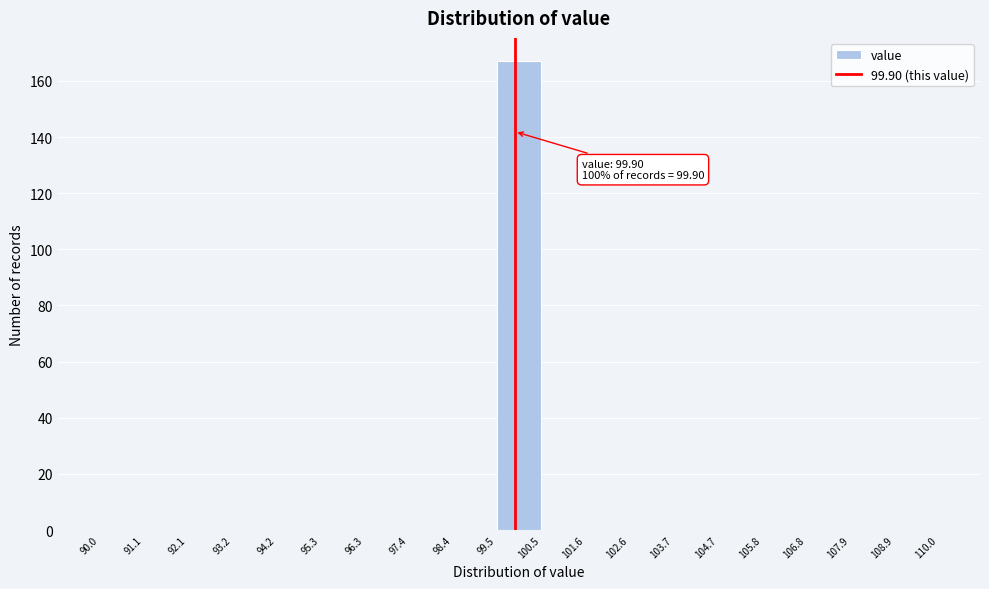

Which range on the x-axis has the tallest bar?

99.5 to 100.5